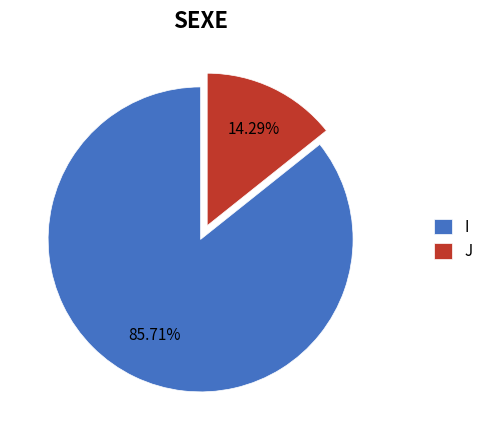

To the nearest percent, what portion does J represent?

14%